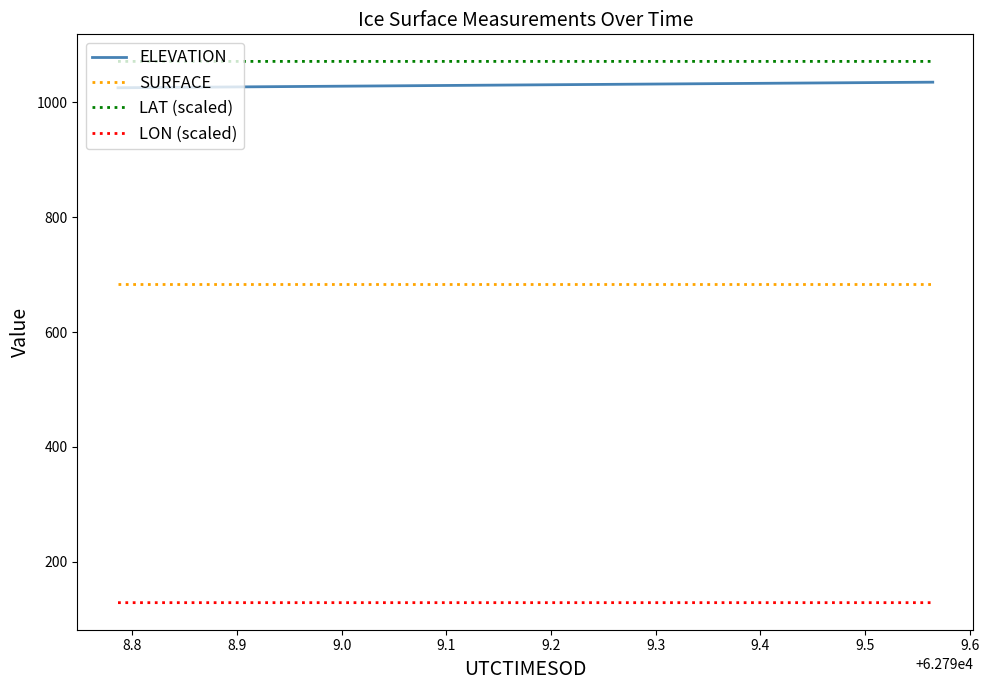

What is the highest value of the LON (scaled) series?

128.8